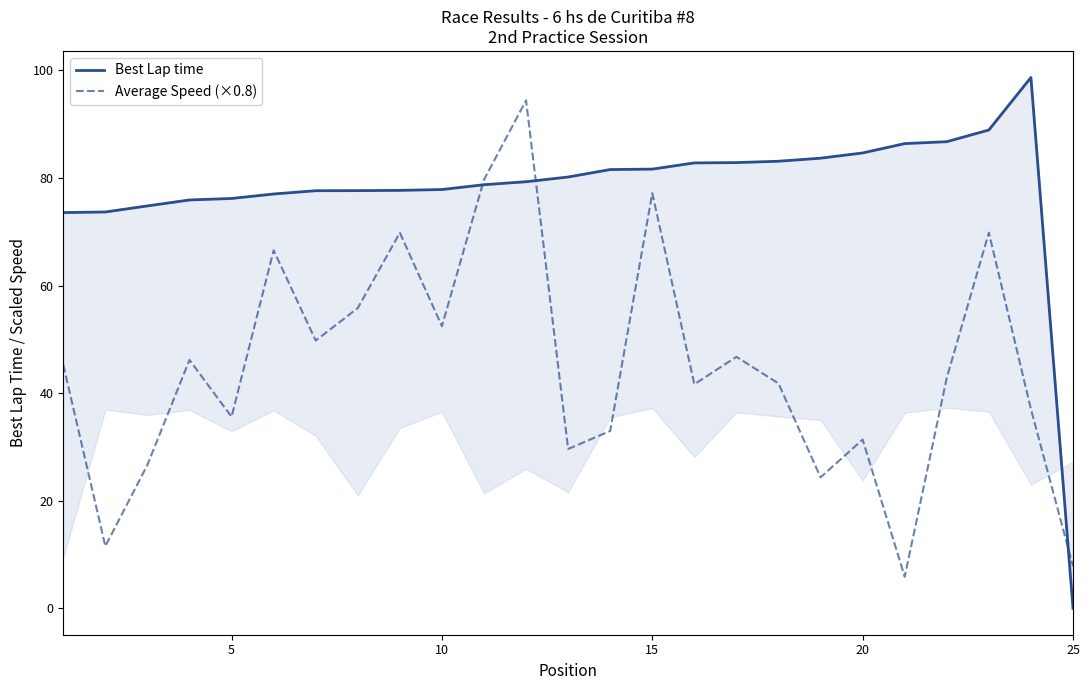

Reading left to right, extract all data points from this chart.

Best Lap time: 73.6	73.7	74.8	75.9	76.2	77.0	77.6	77.7	77.7	77.9	78.8	79.3	80.2	81.6	81.7	82.8	82.9	83.1	83.7	84.7	86.4	86.8	88.9	98.7	0.0
Average Speed (×0.8): 45.2	11.5	26.7	46.2	35.6	66.6	49.8	55.8	69.8	52.4	79.7	94.4	29.6	33.0	77.2	41.6	46.7	41.8	24.3	31.4	5.9	42.8	69.8	37.0	7.8